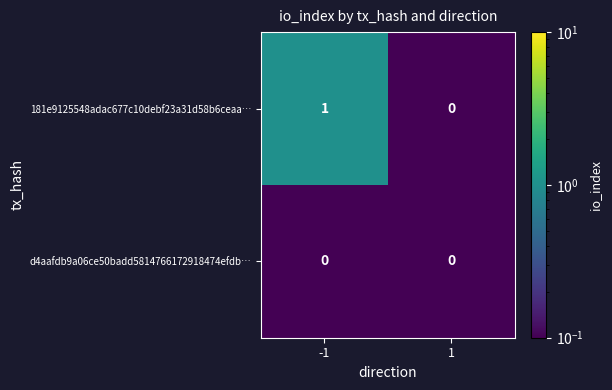

Which series has the largest total across all categories?

181e9125548adac677c10debf23a31d58b6ceaa…